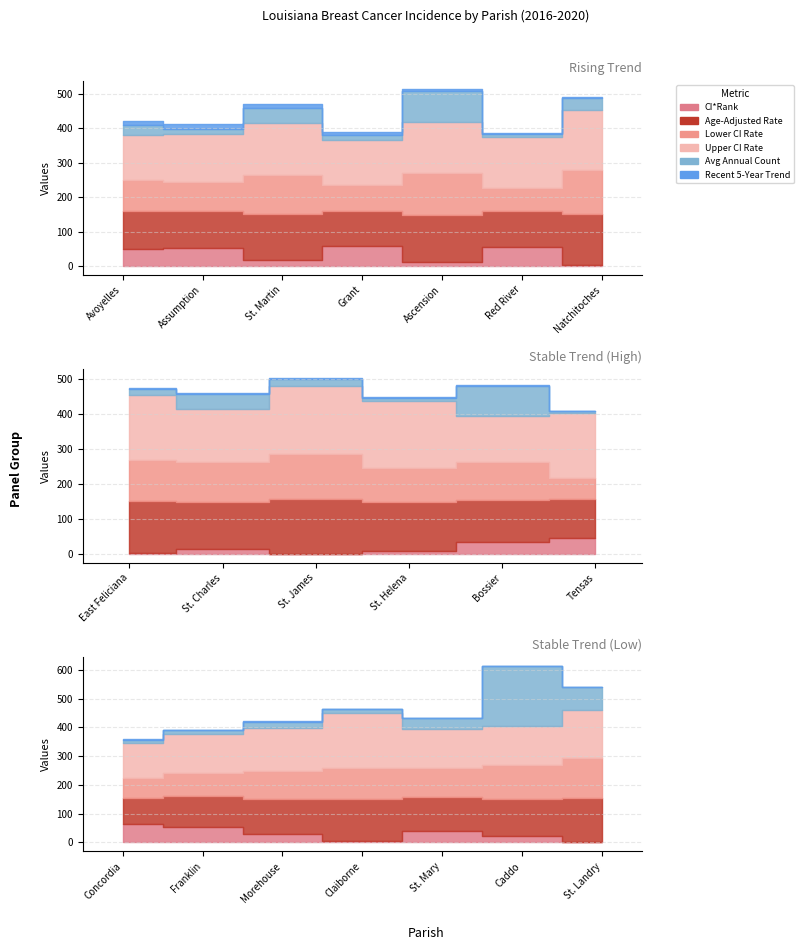

What is the label of the 19th point from the left?

Caddo